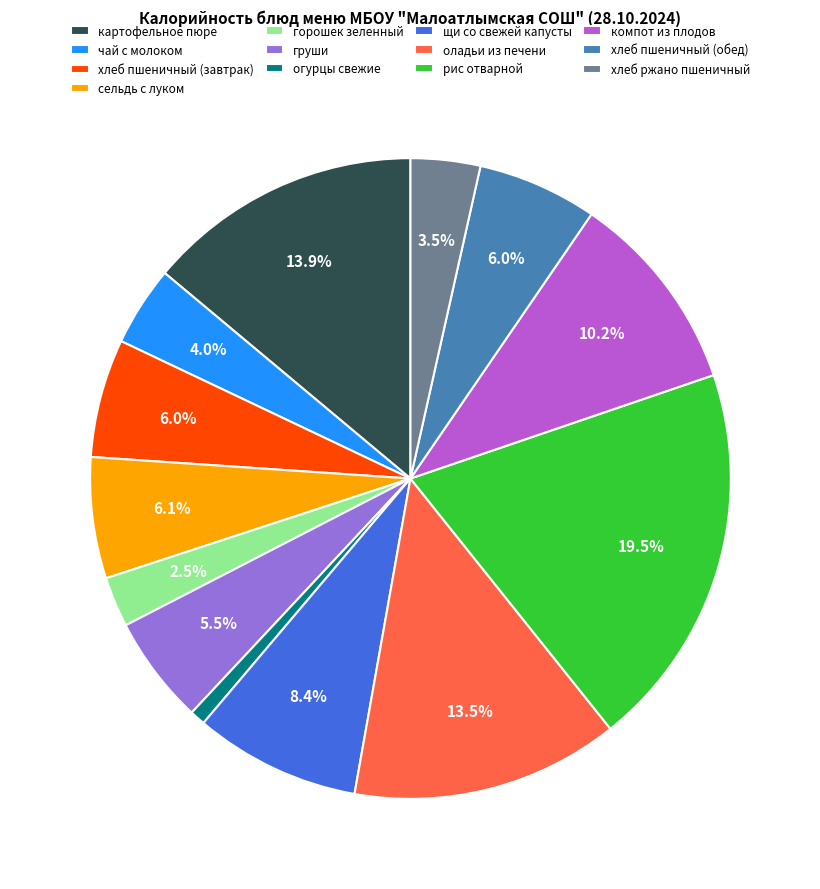

Is сельдь с луком the majority of the pie?

No